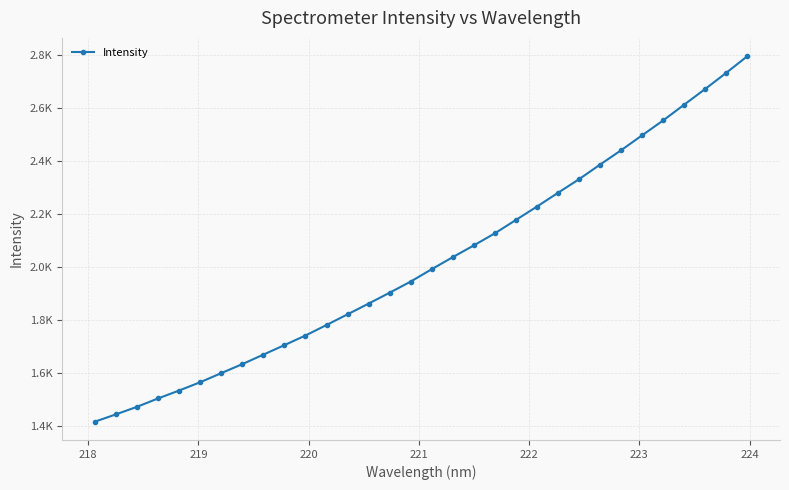

Is this an area chart (filled region under the line)?

No